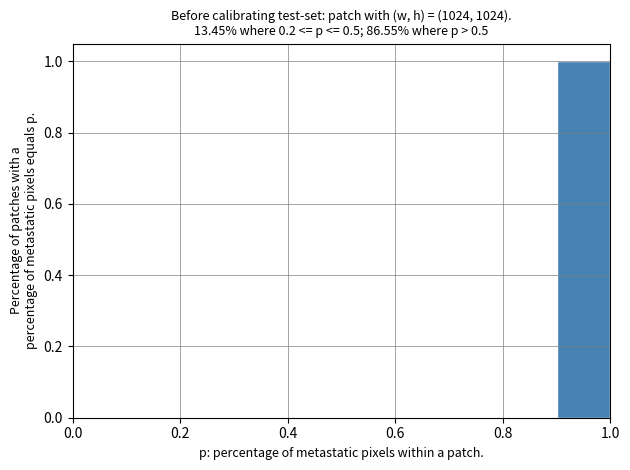

Reading left to right, transcribe this chart: for each bar, give the range it covers on the x-axis and its height. The values are not printed on the chart, so give them approximately, as read against the axis.

0.0 to 0.1: 0
0.1 to 0.2: 0
0.2 to 0.3: 0
0.3 to 0.4: 0
0.4 to 0.5: 0
0.5 to 0.6: 0
0.6 to 0.7: 0
0.7 to 0.8: 0
0.8 to 0.9: 0
0.9 to 1.0: 1